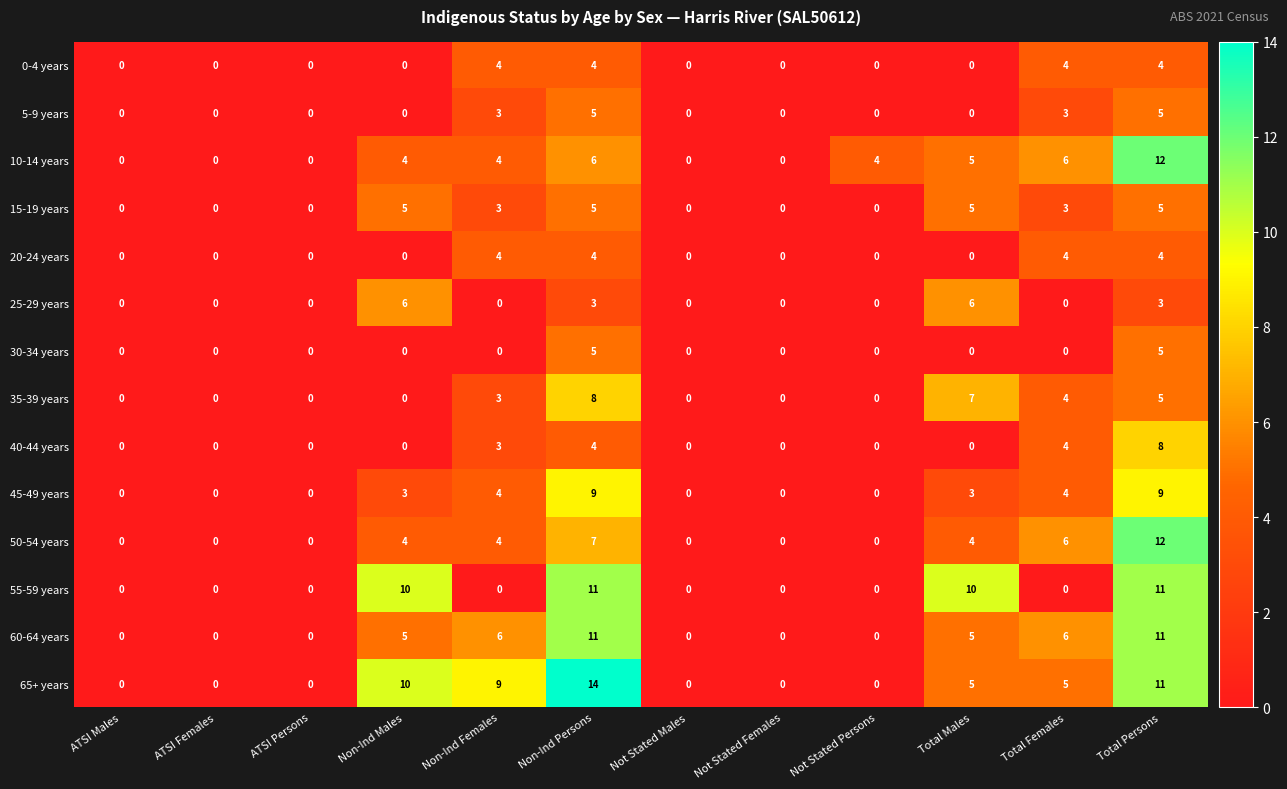

What is the difference between the highest and lowest values at Total Females?

6